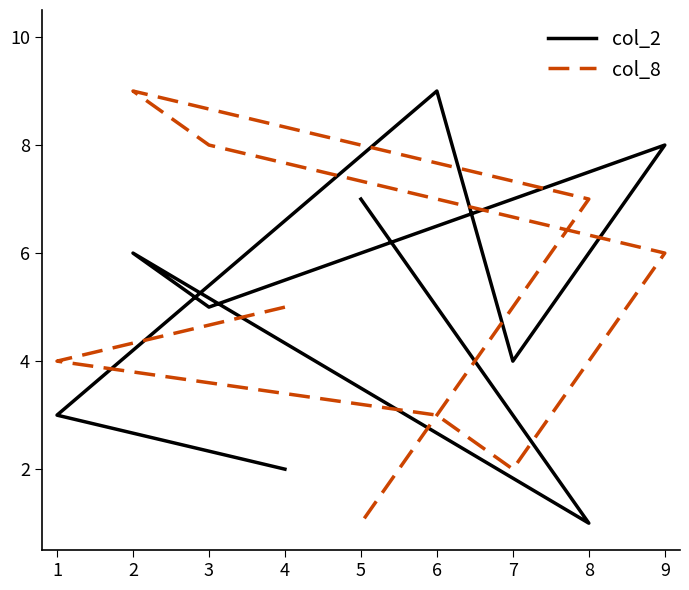

Rank the categories by col_8 value from lowest to highest.

5, 7, 6, 1, 4, 9, 8, 3, 2